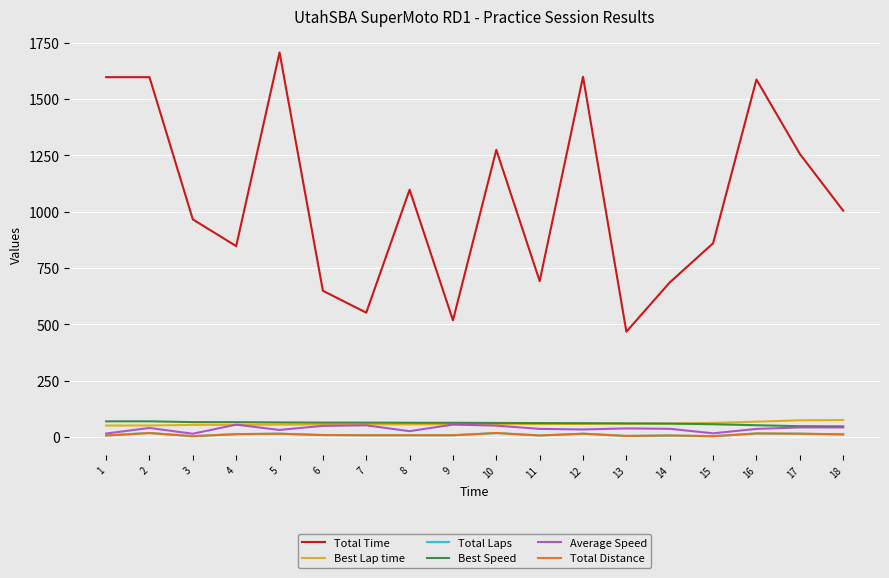

Is this an area chart (filled region under the line)?

No